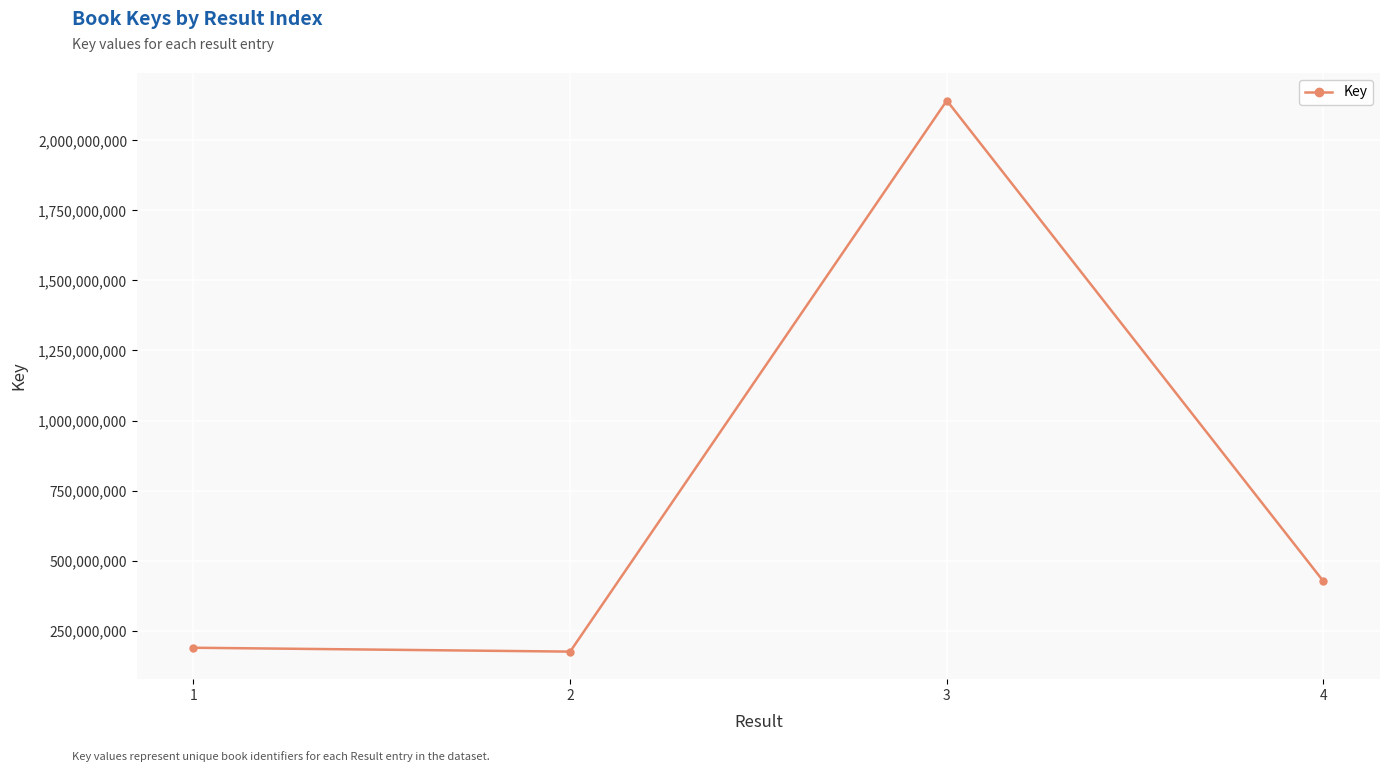

Reading left to right, what are all the values shown in this chart?

188948469	175102586	2142011182	425757299